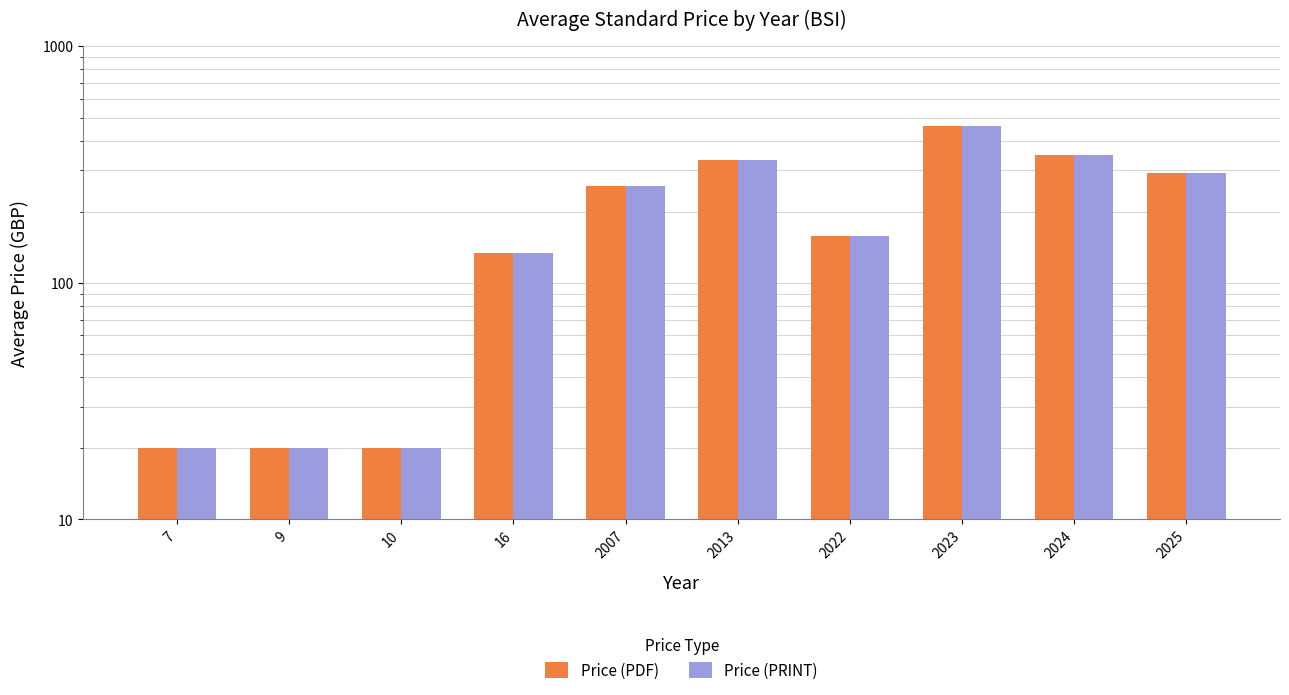

Where does the Price (PDF) series first go above 258?

2013